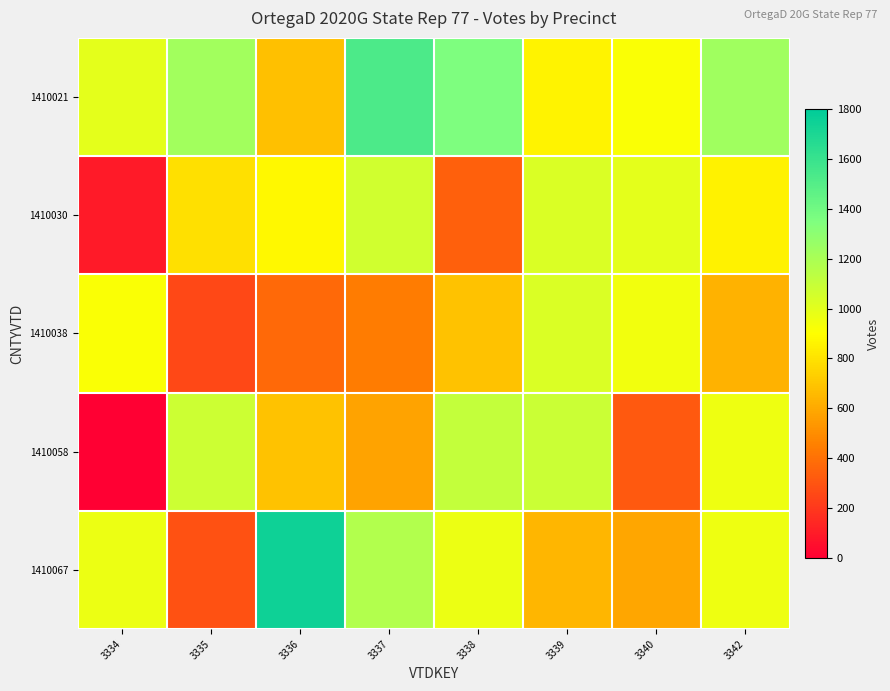

Reading left to right, what are all the values shown in this chart?

1410021: 3334=993	3335=1230	3336=679	3337=1527	3338=1355	3339=861	3340=918	3342=1232
1410030: 3334=95	3335=788	3336=874	3337=1063	3338=340	3339=1030	3340=995	3342=852
1410038: 3334=920	3335=260	3336=373	3337=438	3338=686	3339=1031	3340=947	3342=630
1410058: 3334=0	3335=1081	3336=685	3337=578	3338=1109	3339=1087	3340=319	3342=962
1410067: 3334=965	3335=295	3336=1750	3337=1169	3338=969	3339=640	3340=585	3342=958